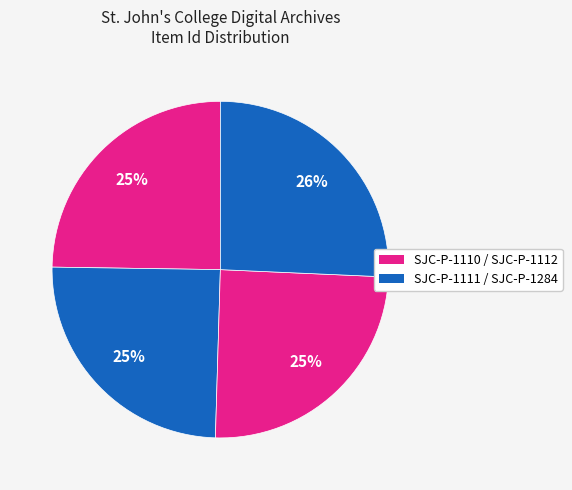

Is there a majority slice in this chart?

No